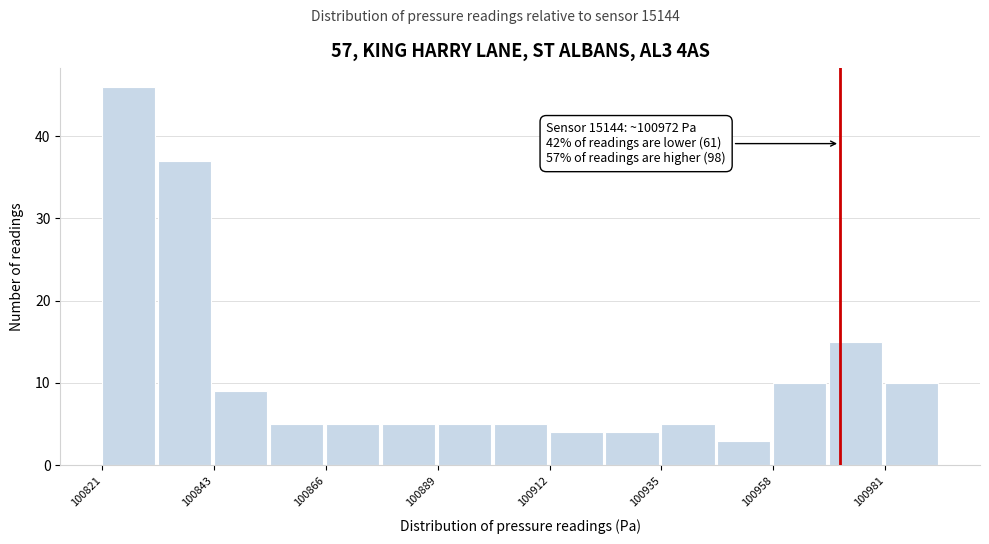

Around what value on the x-axis is the tallest bar? Give the approximate position of its centre, as read against the axis.

100825